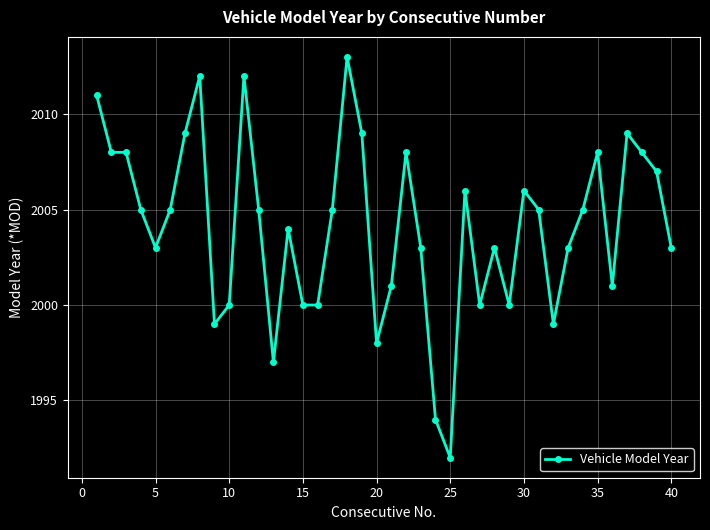

What is the maximum value shown in the chart?

2013